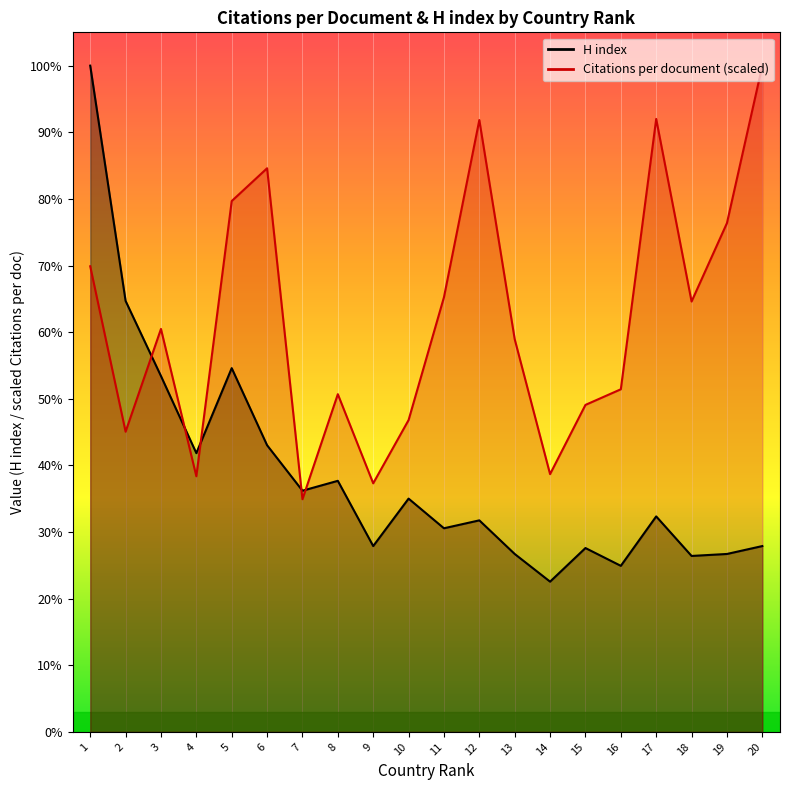

How many data points in H index are less than 109?

10